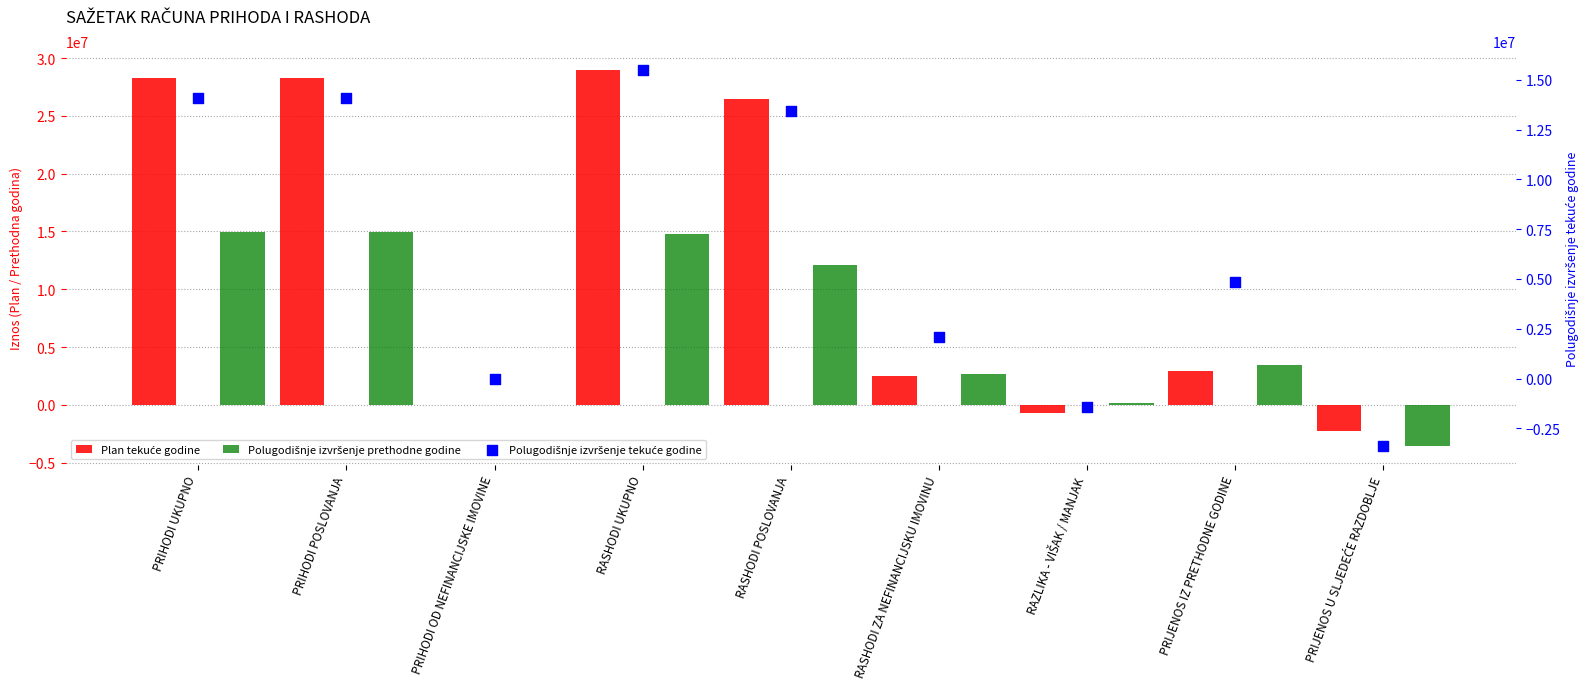

What are all the series names shown in the legend?

Plan tekuće godine, Polugodišnje izvršenje prethodne godine, Polugodišnje izvršenje tekuće godine